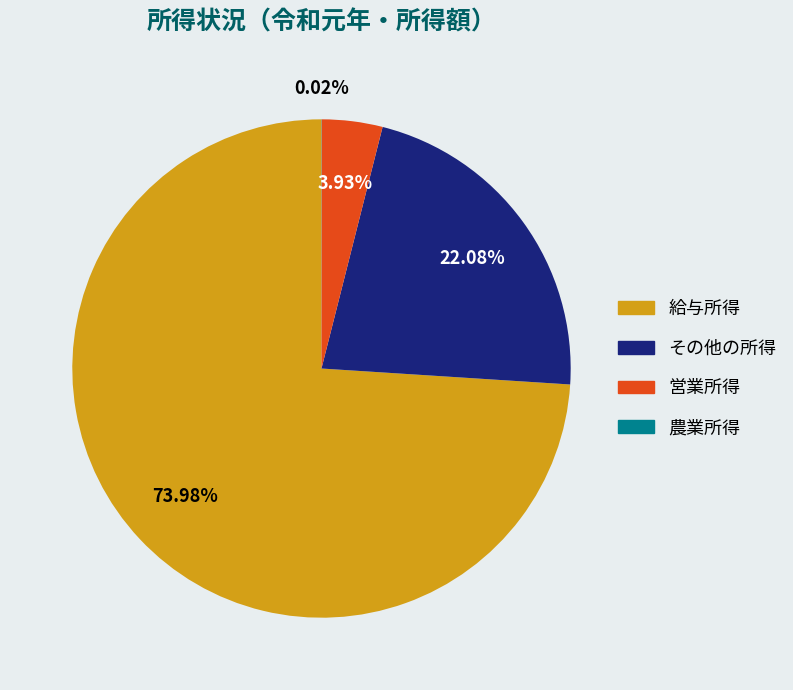

What is the largest slice in the pie chart?

給与所得